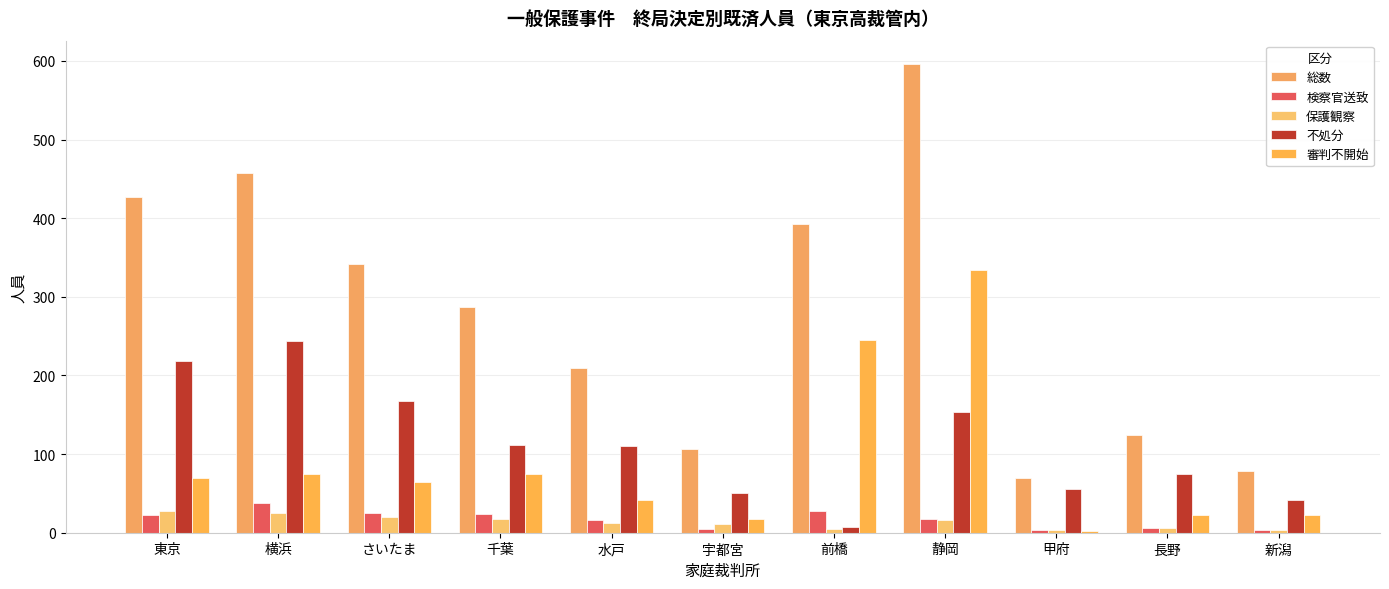

Reading right to left, list all the values displayed in this chart.

総数: 79	124	70	596	392	107	209	287	342	457	427
検察官送致: 4	6	3	17	28	5	16	24	25	38	22
保護観察: 4	6	4	16	5	11	13	17	20	25	27
不処分: 41	75	55	153	7	51	110	111	167	244	219
審判不開始: 23	22	2	334	245	18	41	75	64	75	70